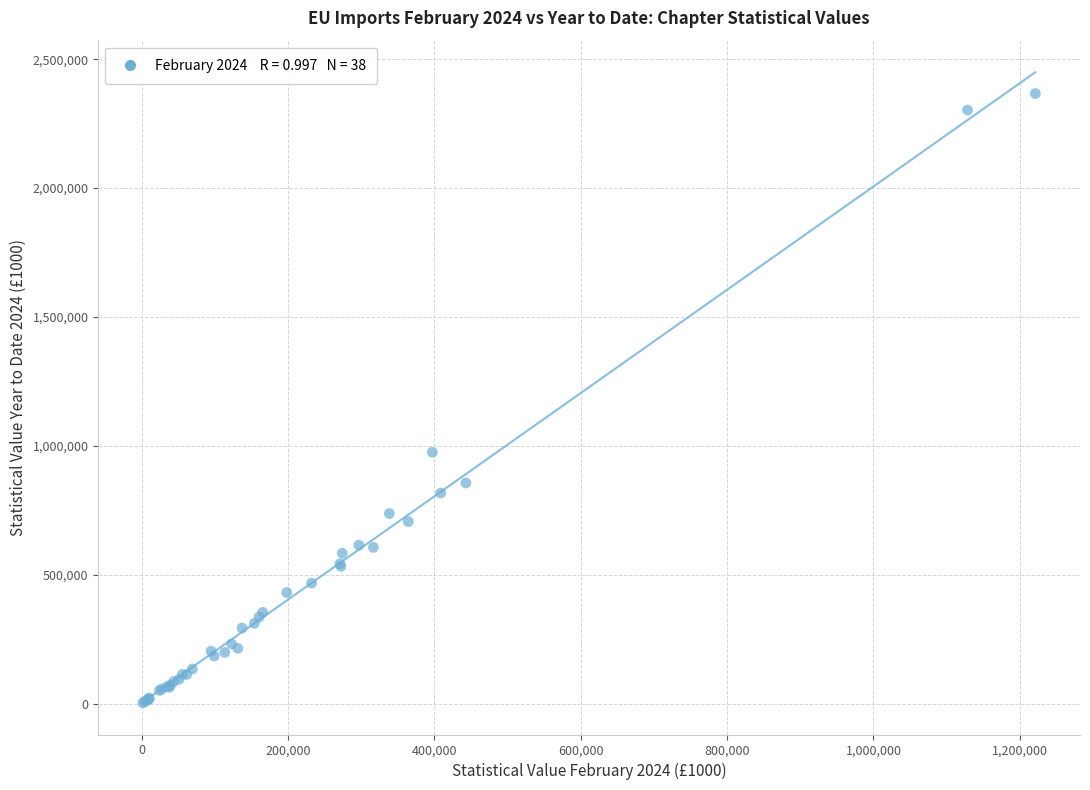

What Y value in the scatter plot is closest to 1185249?

975867